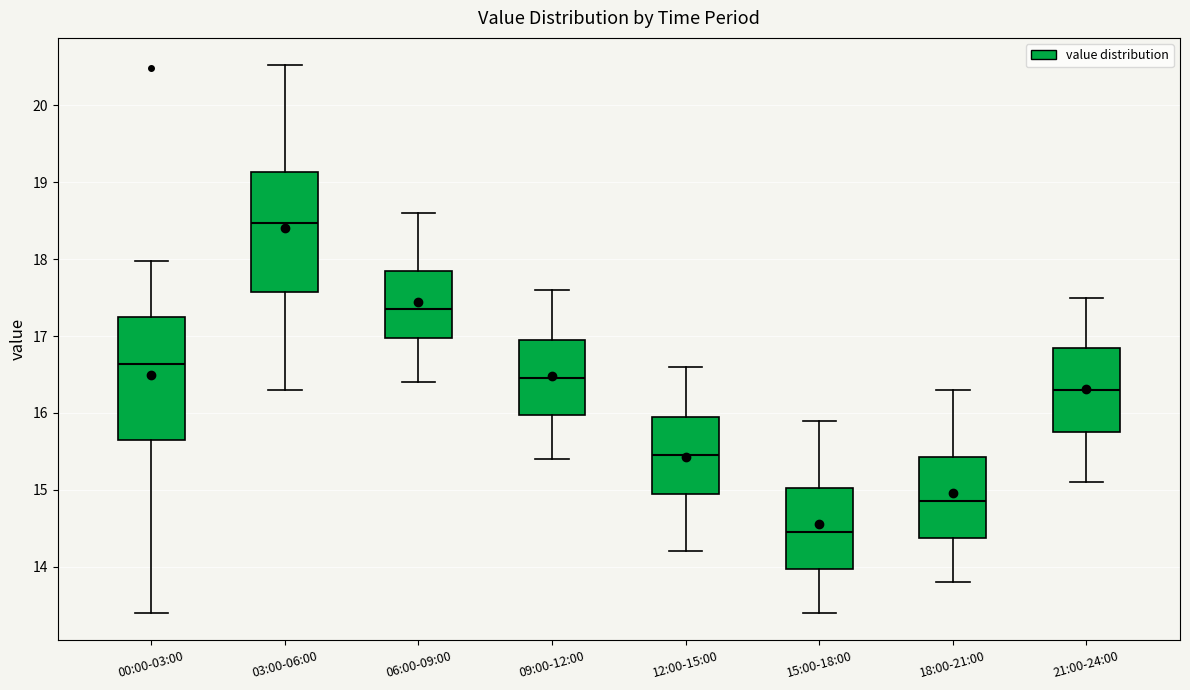

Reading left to right, read every box against the y-axis: the position of its median line, the range the box covers, and the ends of its whiskers. The values are not printed on the chart, so give them approximately, as read against the axis.

00:00-03:00: median 16.6, box 15.6 to 17.3, whiskers 13.4 to 18.0
03:00-06:00: median 18.5, box 17.6 to 19.1, whiskers 16.3 to 20.5
06:00-09:00: median 17.4, box 17.0 to 17.9, whiskers 16.4 to 18.6
09:00-12:00: median 16.5, box 16.0 to 17.0, whiskers 15.4 to 17.6
12:00-15:00: median 15.5, box 15.0 to 16.0, whiskers 14.2 to 16.6
15:00-18:00: median 14.5, box 14.0 to 15.0, whiskers 13.4 to 15.9
18:00-21:00: median 14.9, box 14.4 to 15.4, whiskers 13.8 to 16.3
21:00-24:00: median 16.3, box 15.8 to 16.9, whiskers 15.1 to 17.5